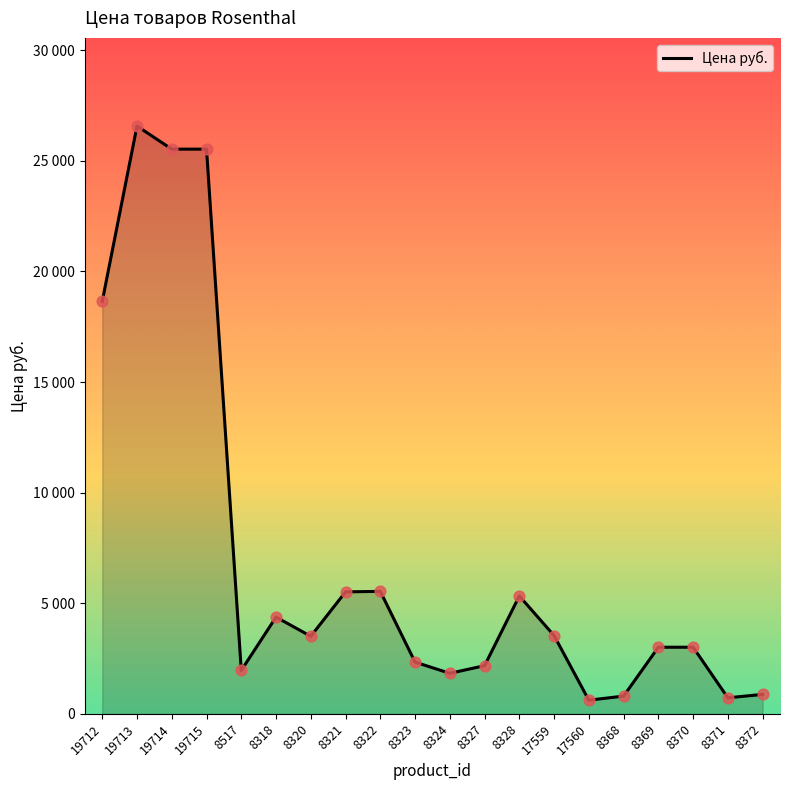

Approximately how many times larger is the value at 8517 compared to 8318?

0.4